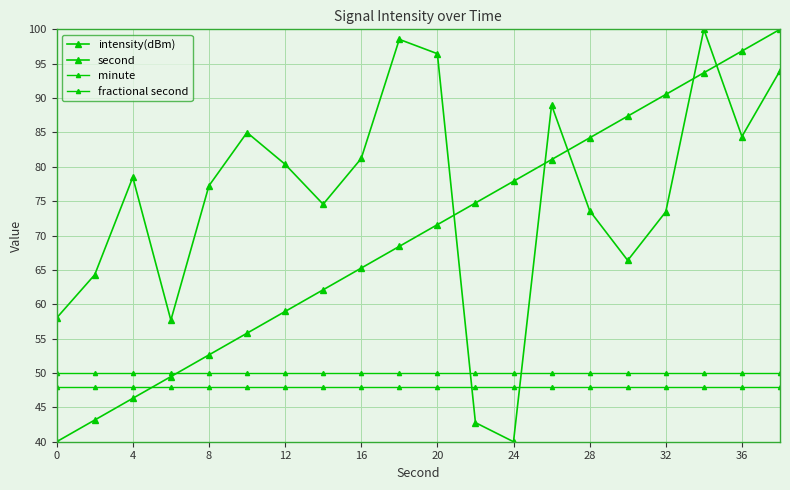

Which series has the widest spread of values?

intensity(dBm)